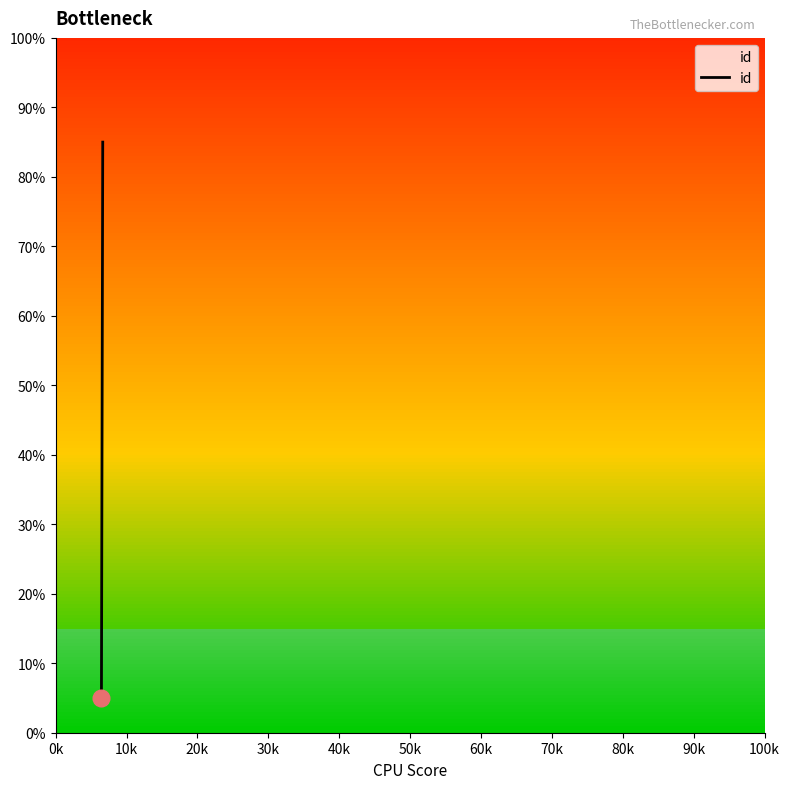

True or false: the data shows 8.1 at 0k.

False